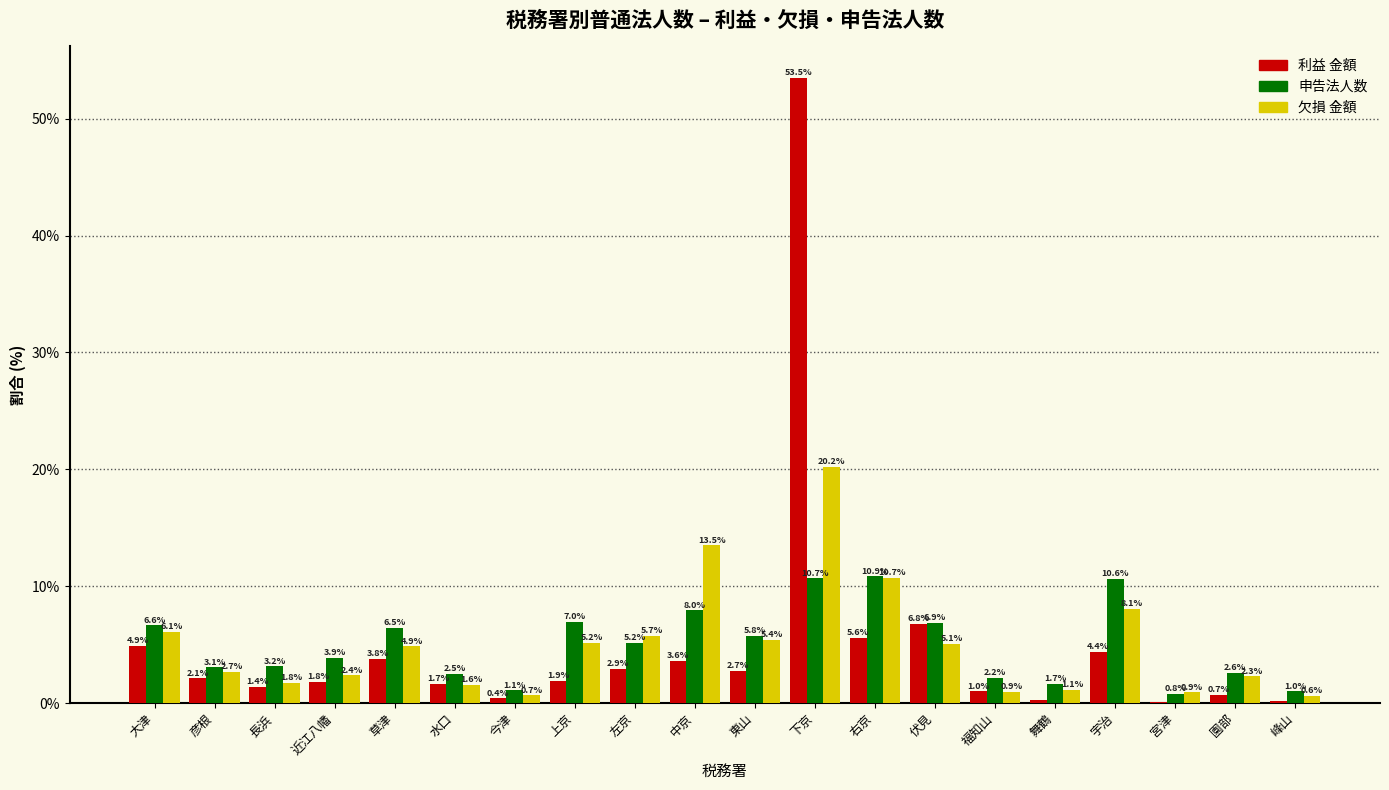

Which series changed the most between 大津 and 彦根?

申告法人数